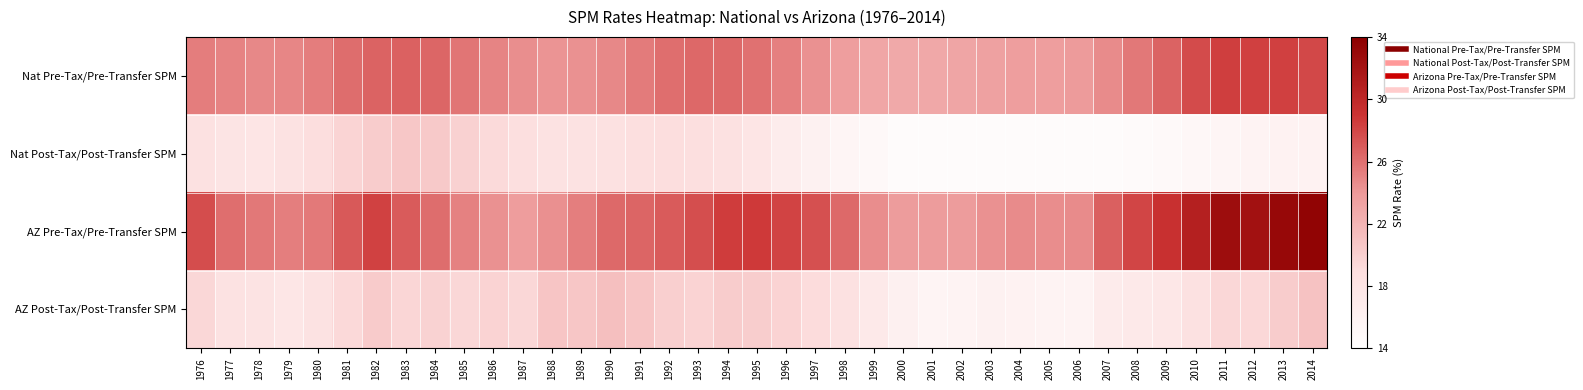

What is the total value across all series at 1979?

86.3